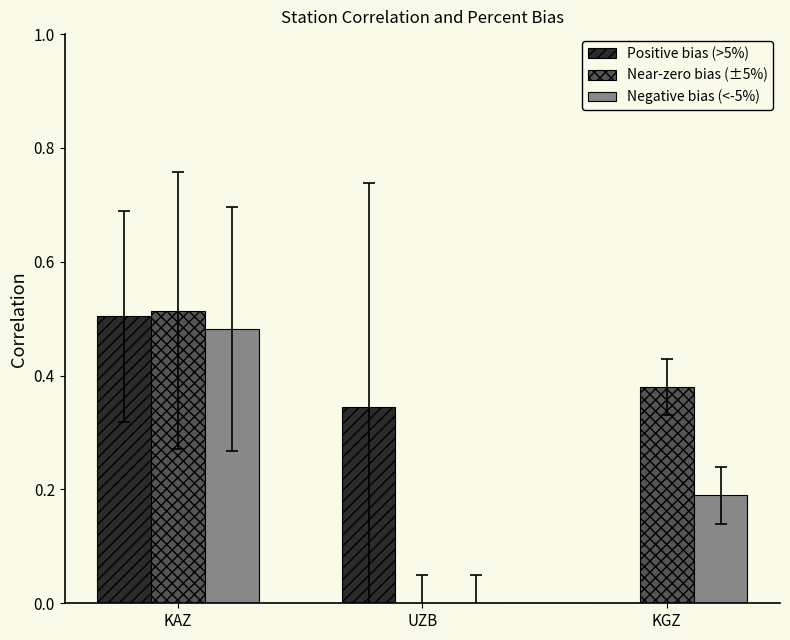

What position from the left is KGZ?

3